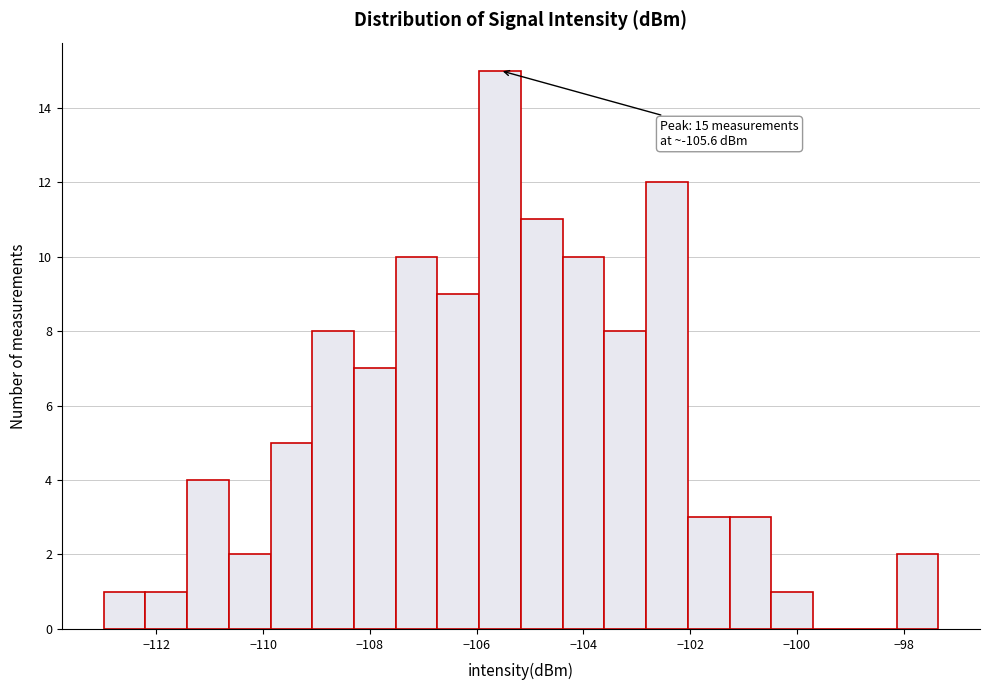

Read against the x-axis, roughly where is the centre of the tallest bar?

-105.6